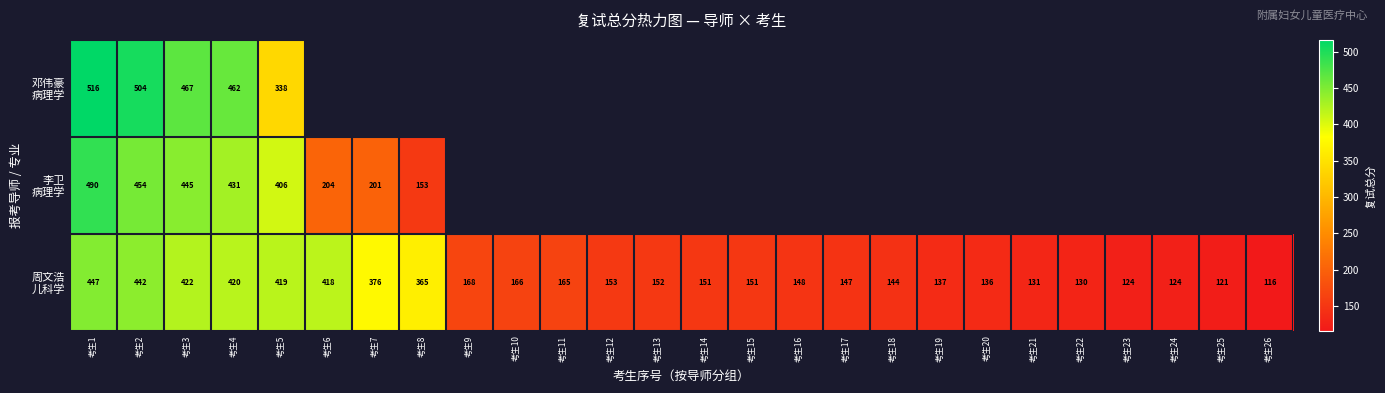

What is the difference between the highest and lowest values at 考生4?

42.0